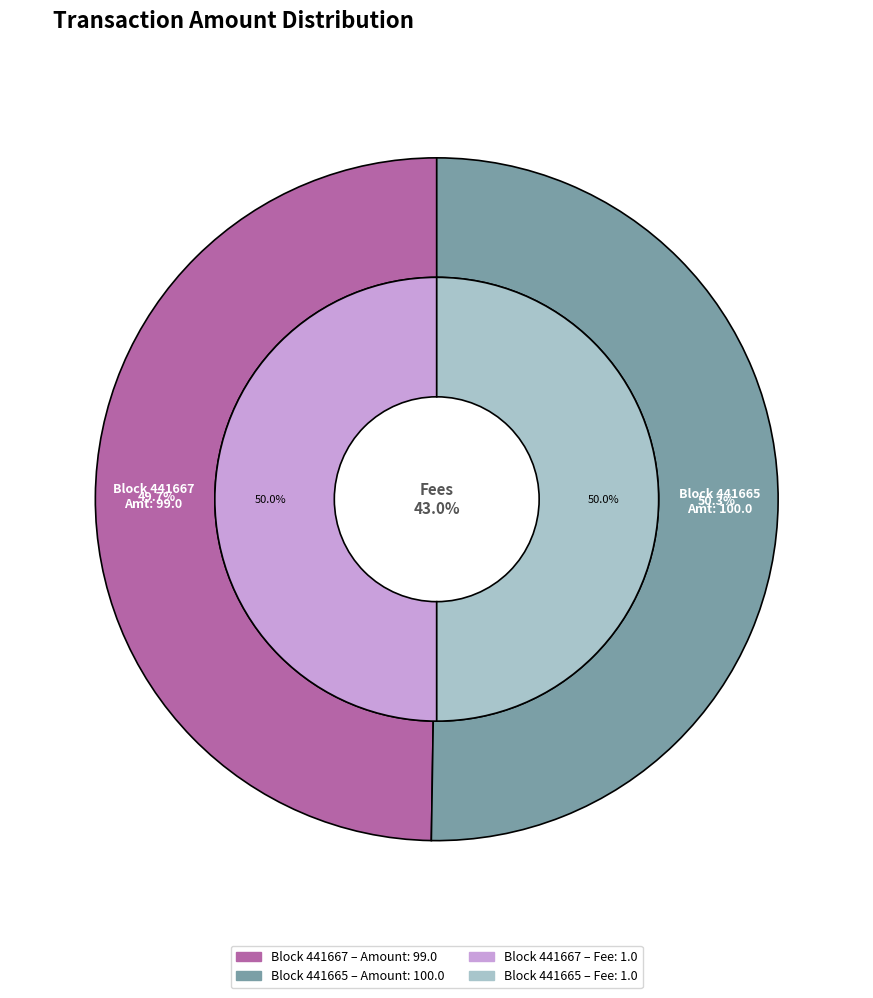

Combined, do 441665 and 441667 account for over 50%?

Yes